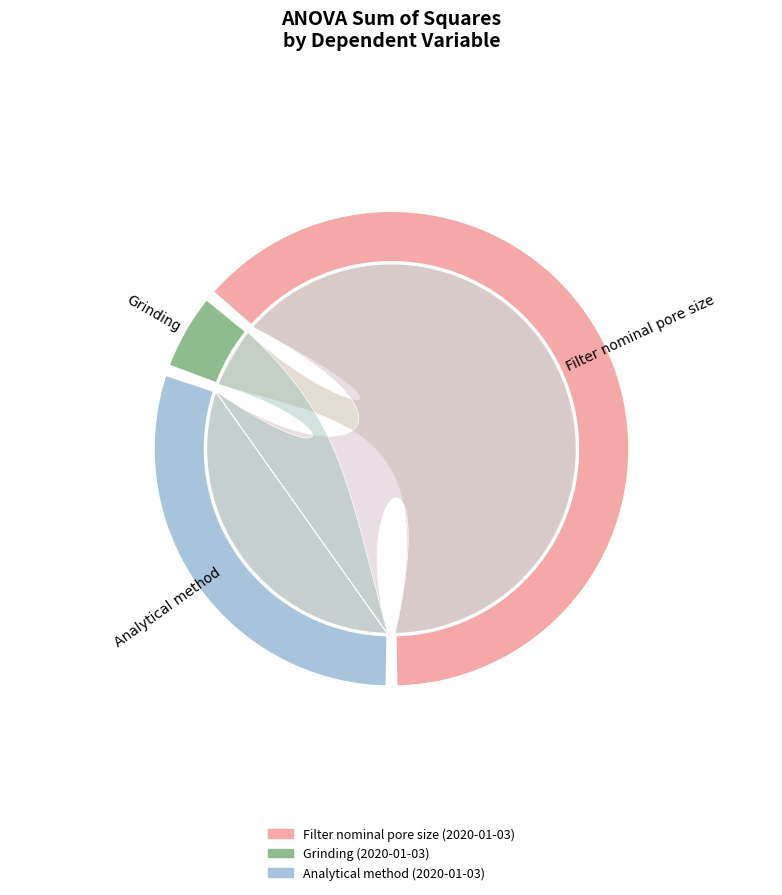

To the nearest percent, what portion does Analytical method (2020-01-03) represent?

30%